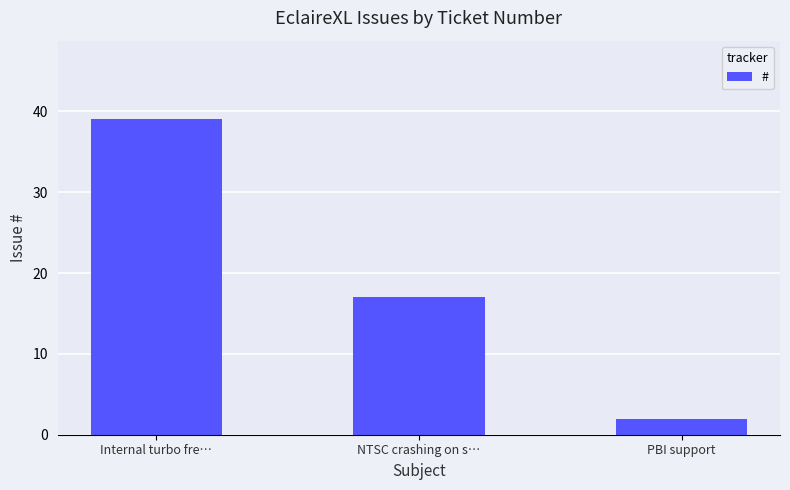

How many data points does each series have?

3